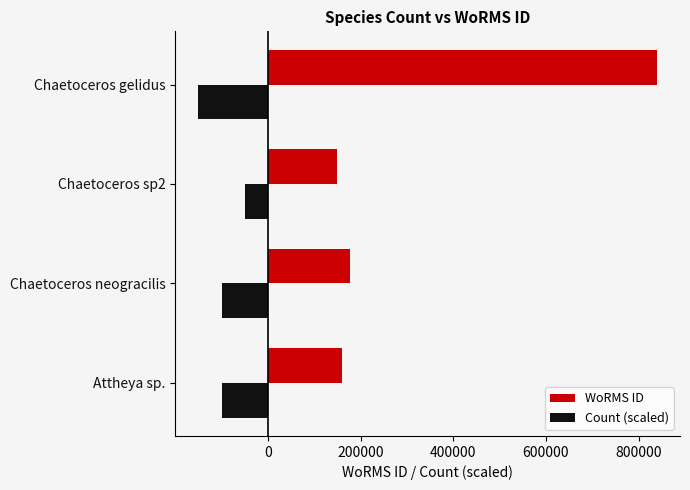

How many values in the Count (scaled) series are below -100000?

1